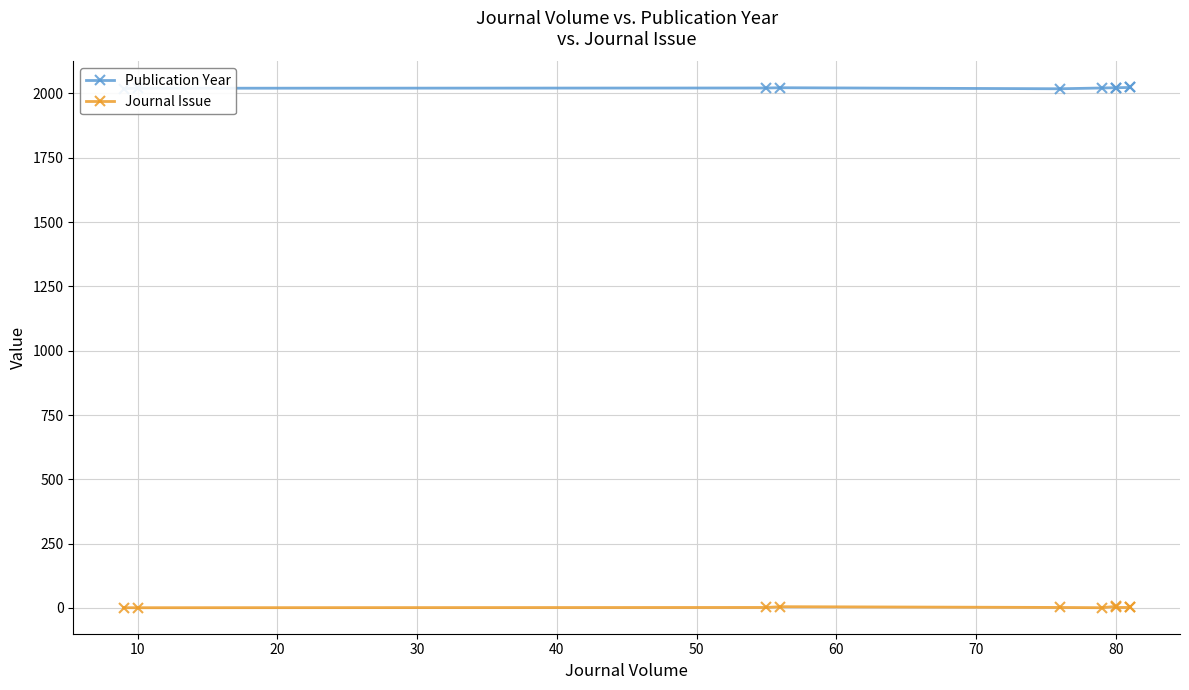

At how many categories does at least one series exceed 739?

10